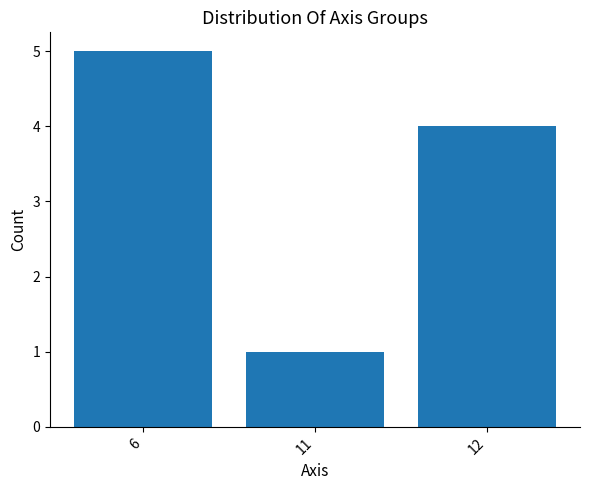

Rank the categories by value from lowest to highest.

11, 12, 6